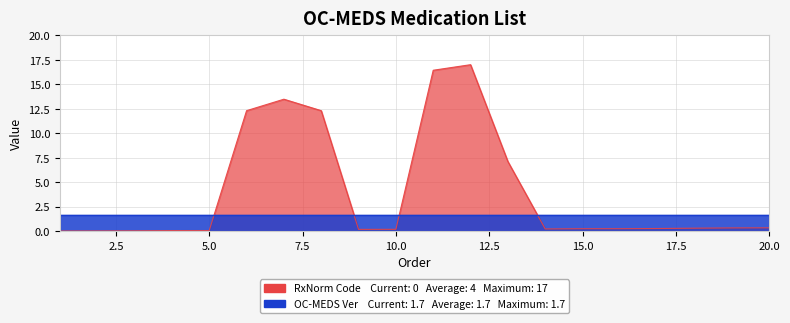

How many data points does each series have?

20